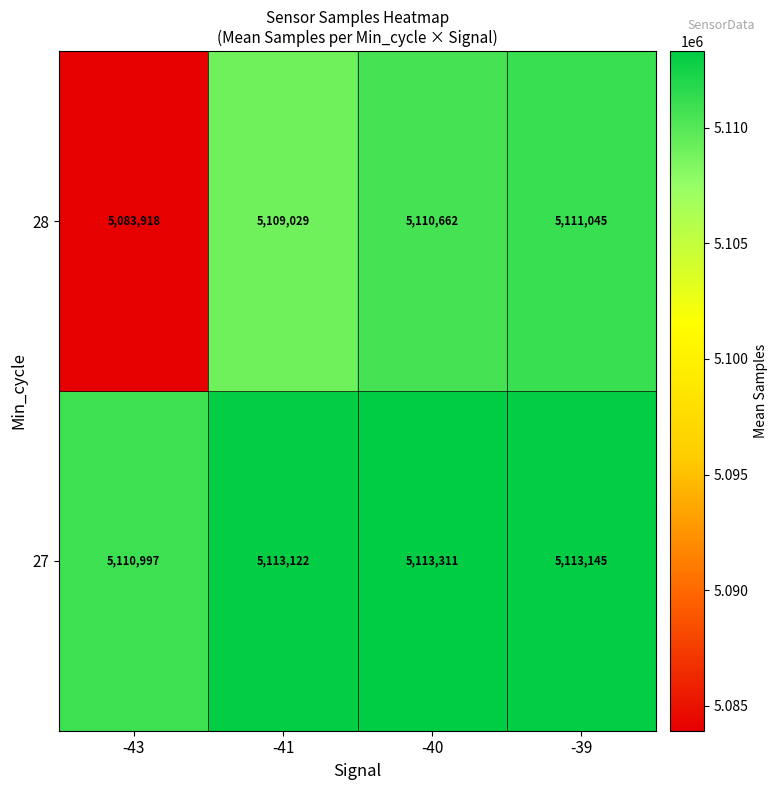

What is the lowest value of the 27 series?

5110997